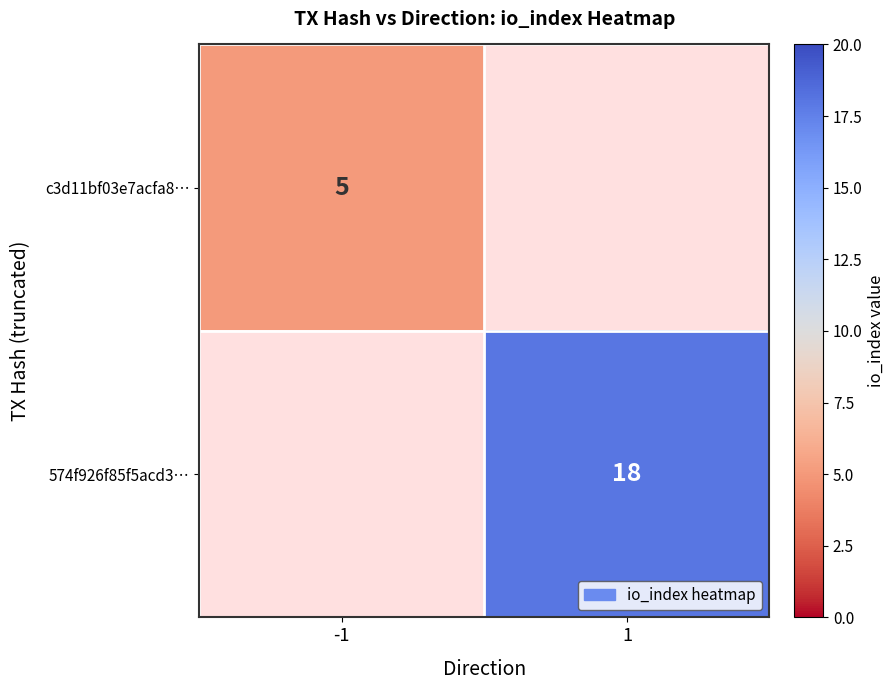

True or false: 574f926f85f5acd3… has a value of 18 at 1.

True